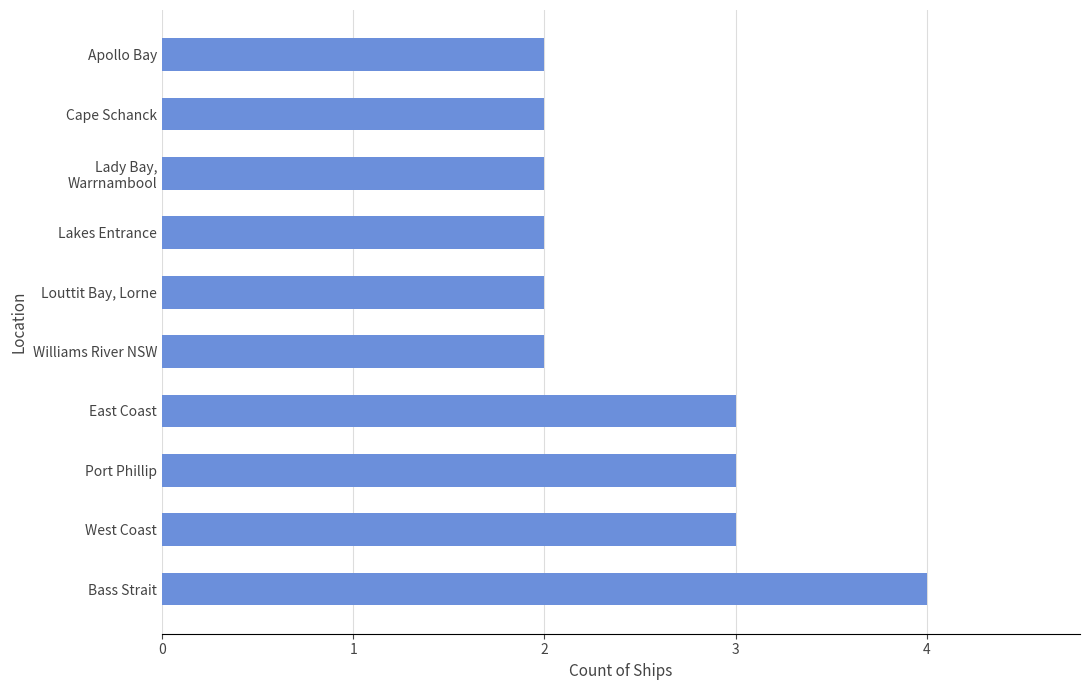

True or false: the data shows 1 at Apollo Bay.

False